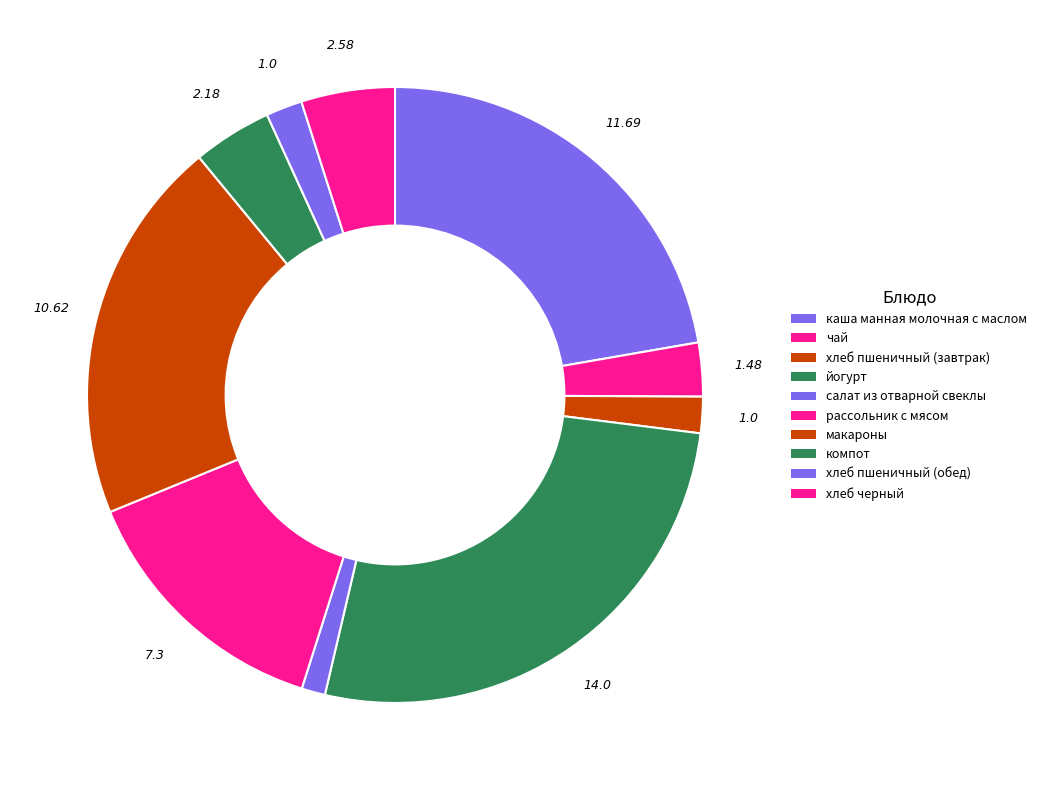

Is there any slice that represents more than half of the pie?

No